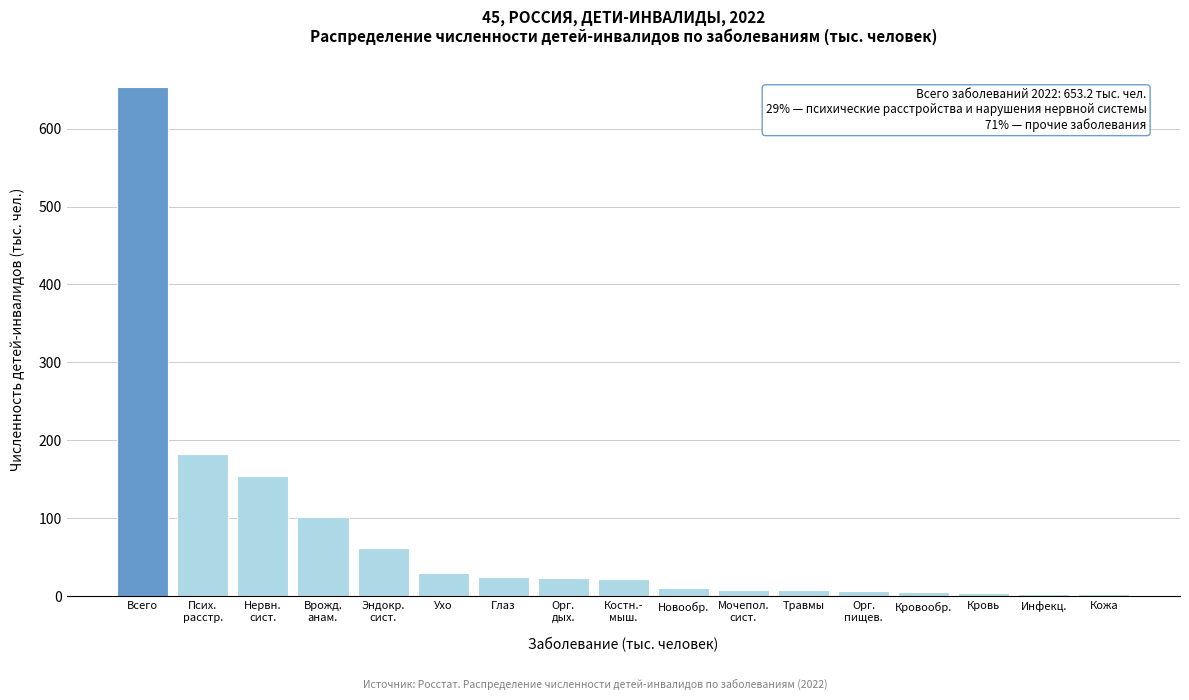

What is the average value?

76.8